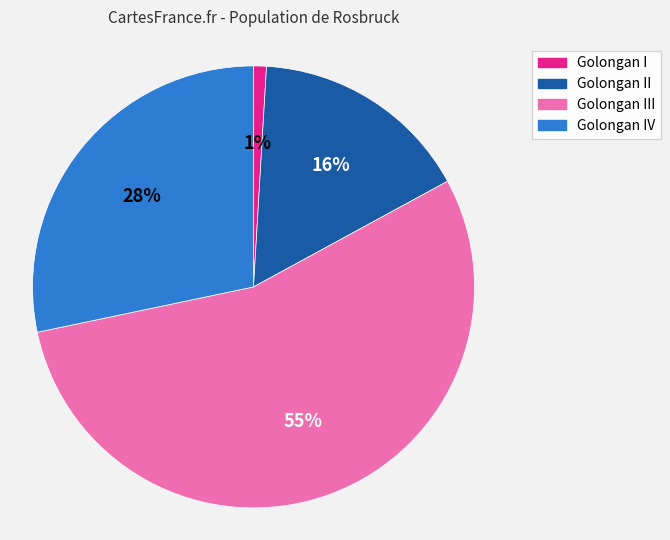

How many segments does this pie chart have?

4